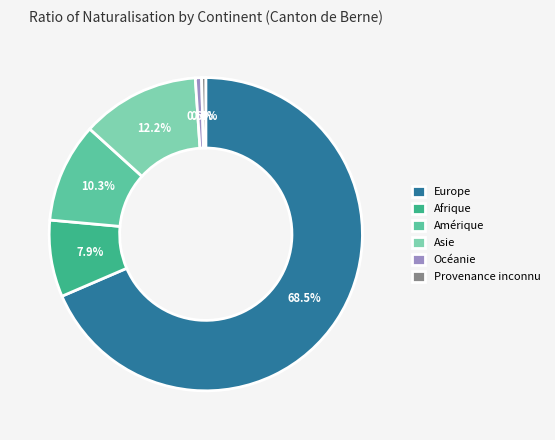

True or false: Afrique accounts for 8% of the total.

True